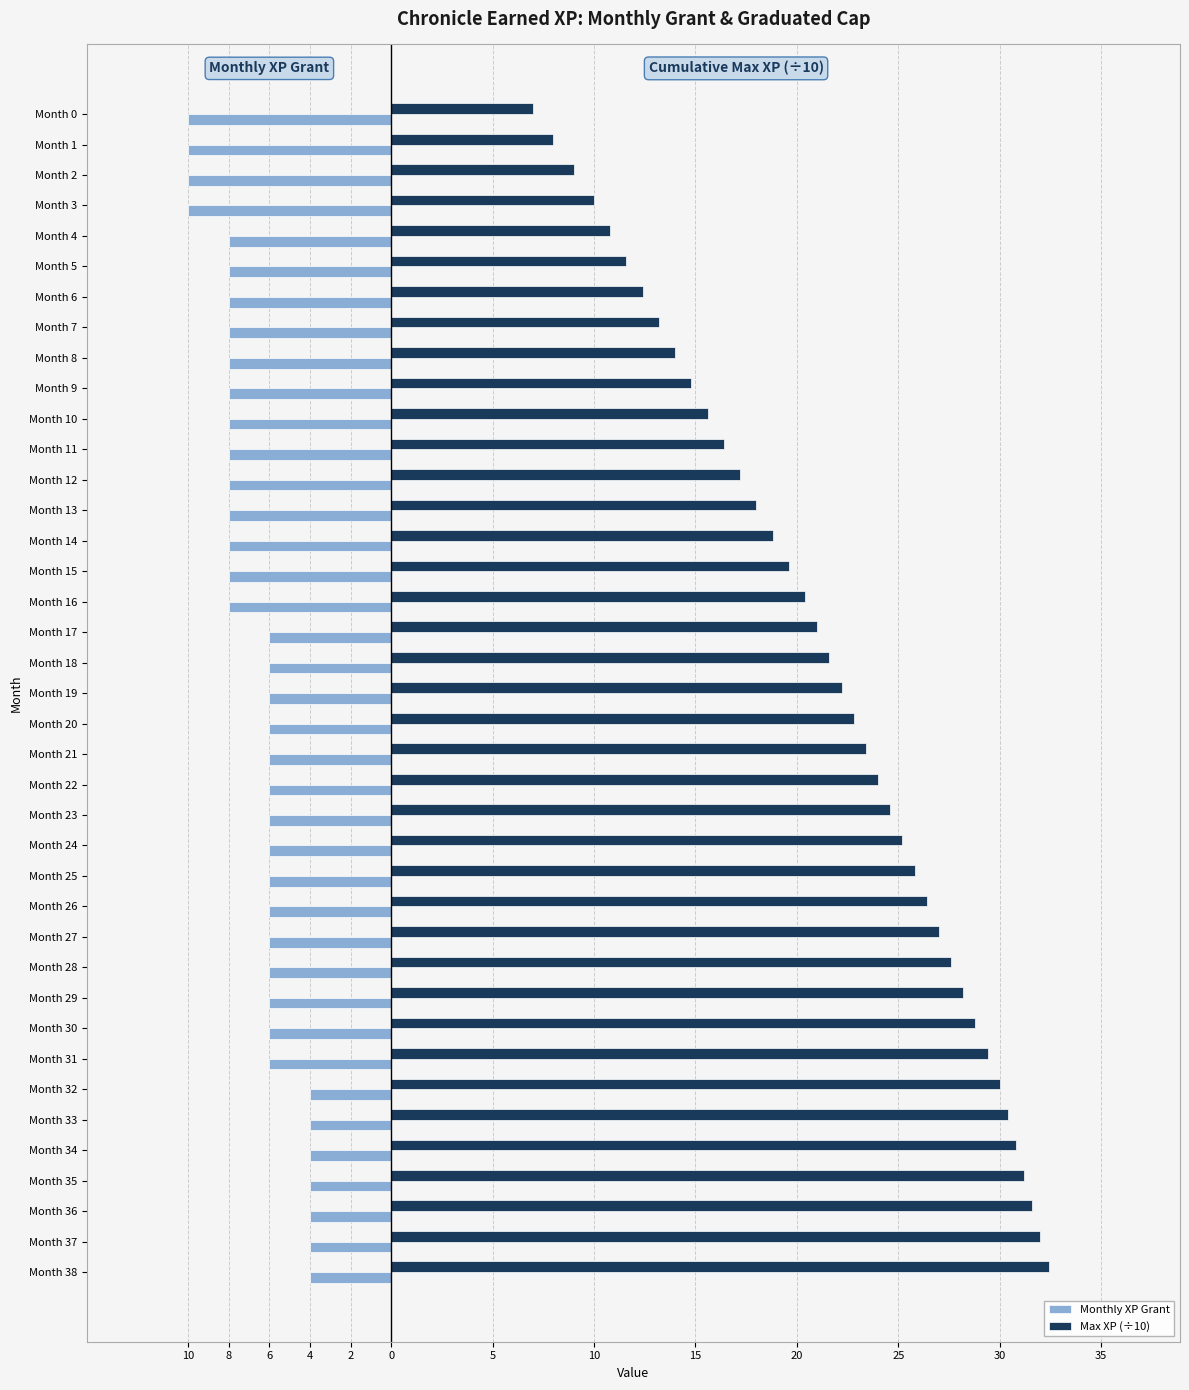

What is the lowest value of the Max XP (÷10) series?

7.0